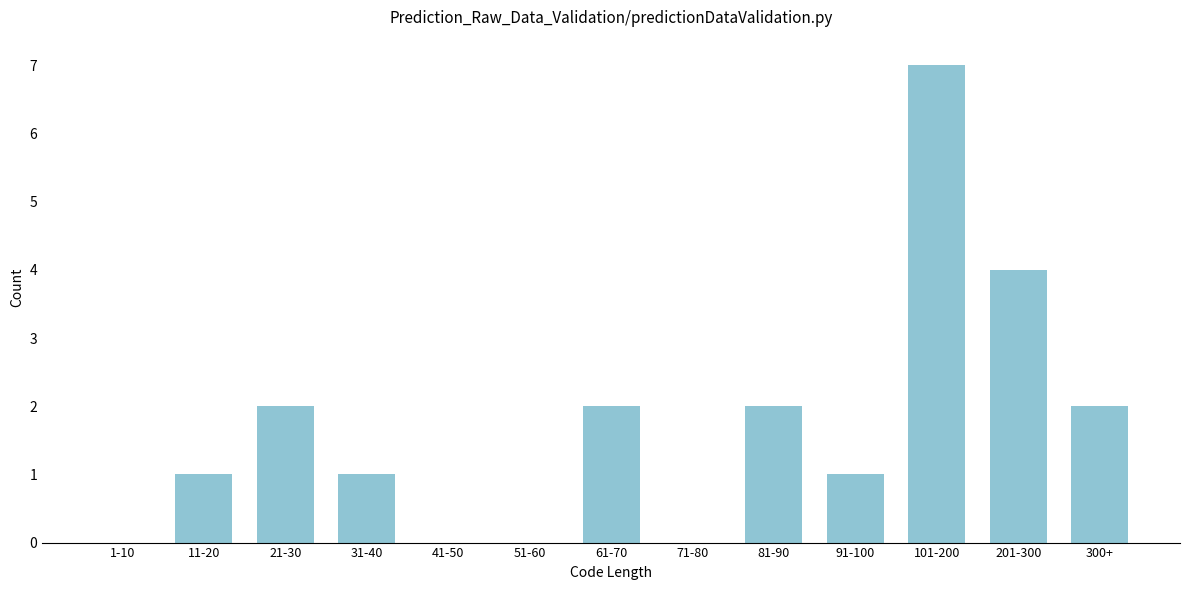

Reading left to right, transcribe all the data shown in this chart.

1-10=0	11-20=1	21-30=2	31-40=1	41-50=0	51-60=0	61-70=2	71-80=0	81-90=2	91-100=1	101-200=7	201-300=4	300+=2